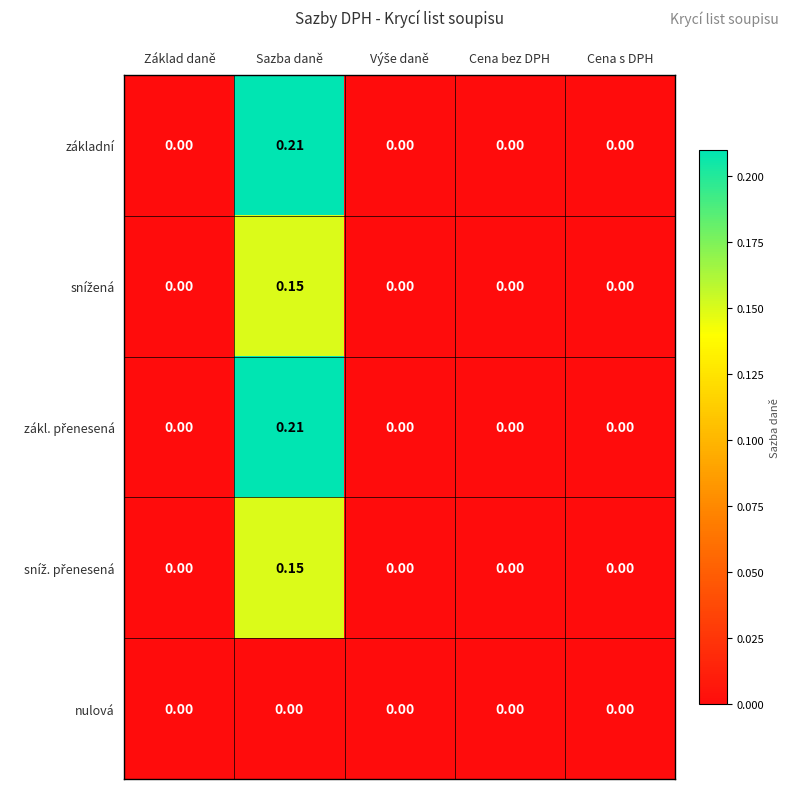

At which category is the sum across all series the highest?

Sazba daně